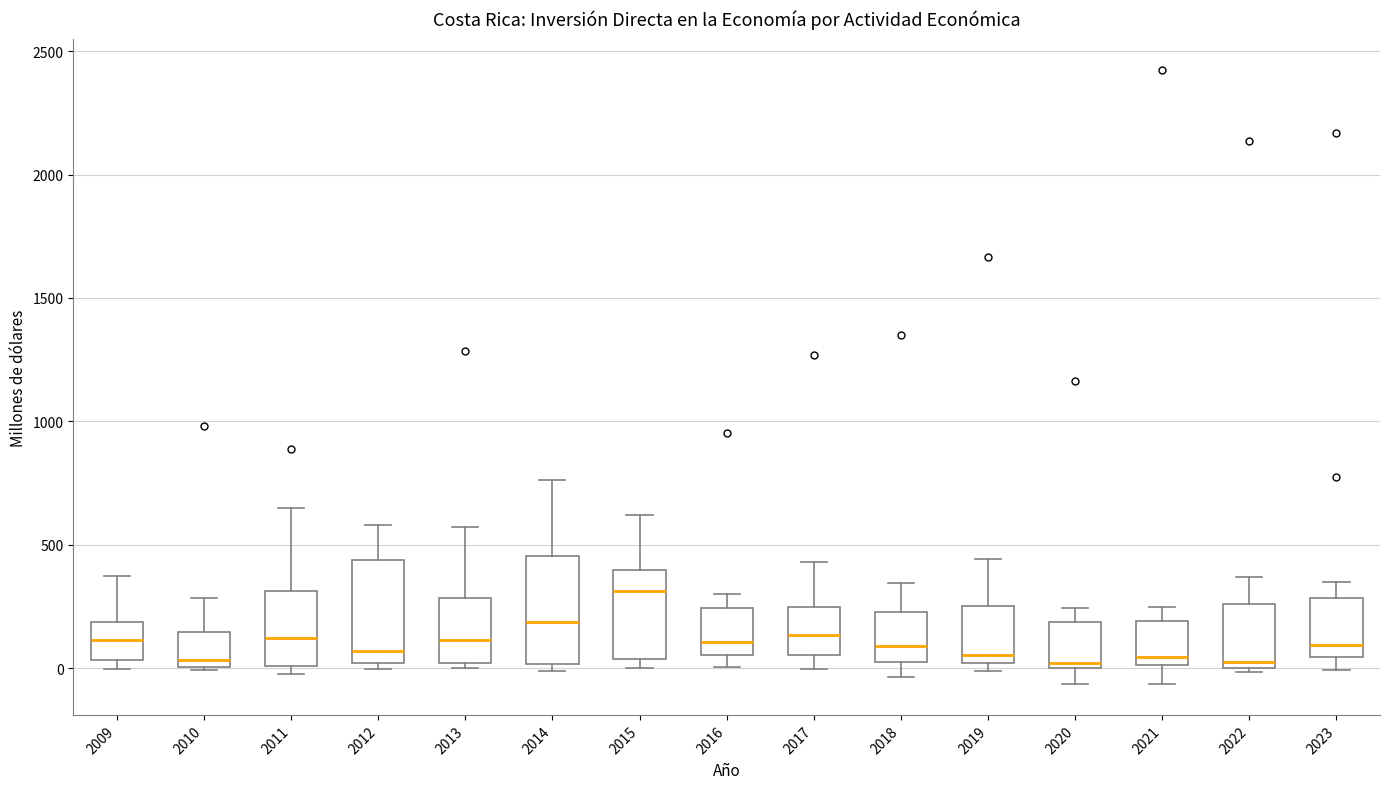

Where does the upper whisker of the box at x = 2022 end on the y-axis? The values are not printed on the chart, so give them approximately, as read against the axis.

350